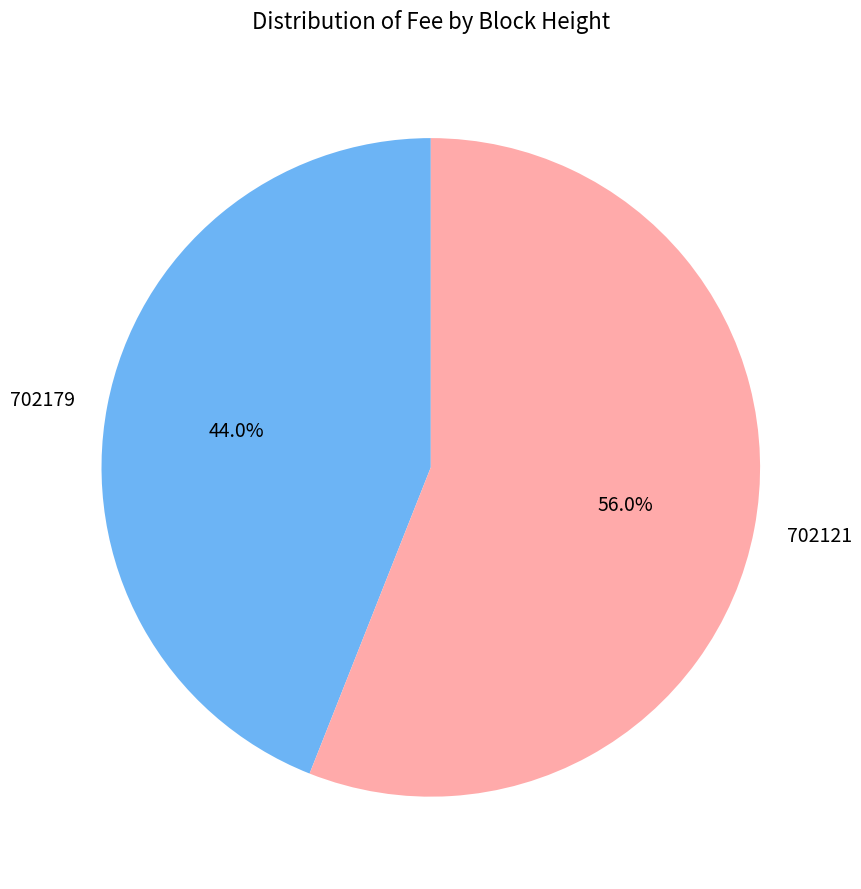

How many slices are in this pie chart?

2